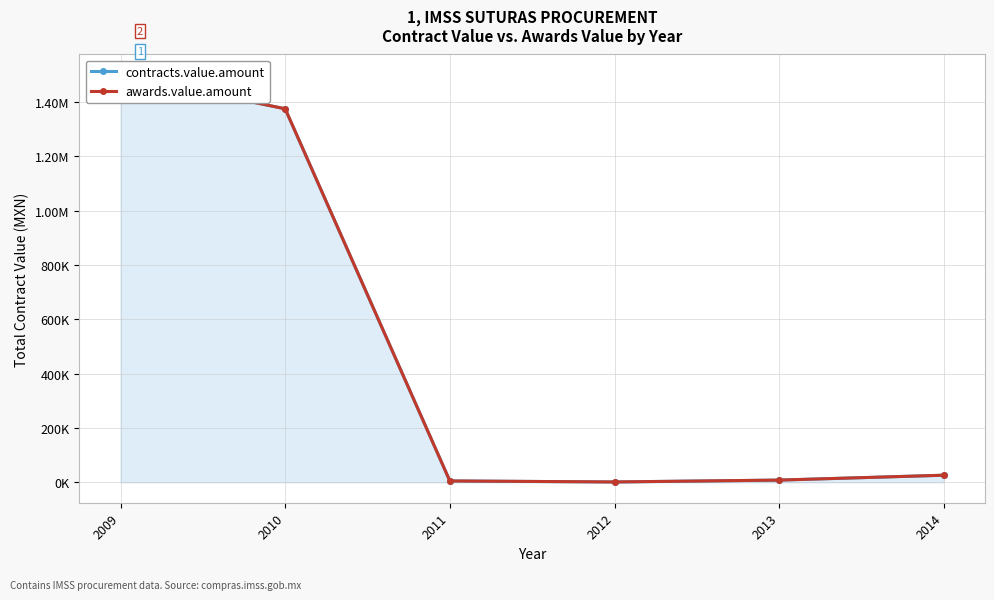

Does the chart have visible grid lines?

Yes